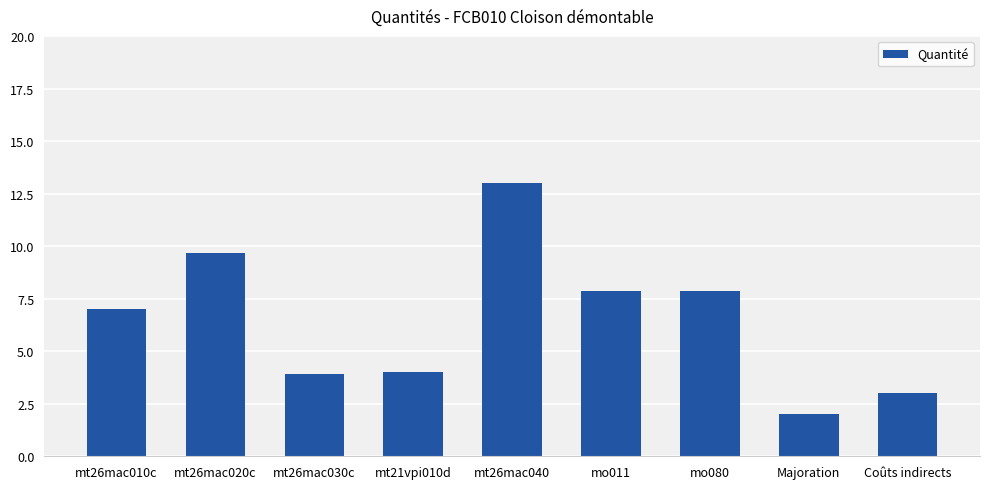

The chart shows a value of 6.0 at mt21vpi010d. True or false?

False